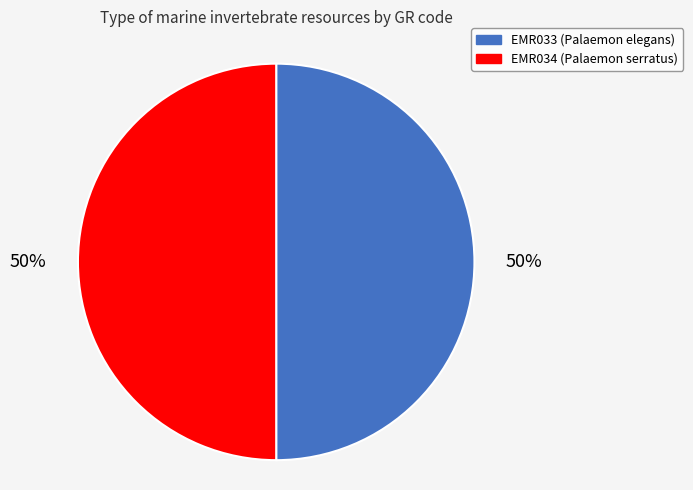

What percentage is the EMR033 slice, to the nearest percent?

50%